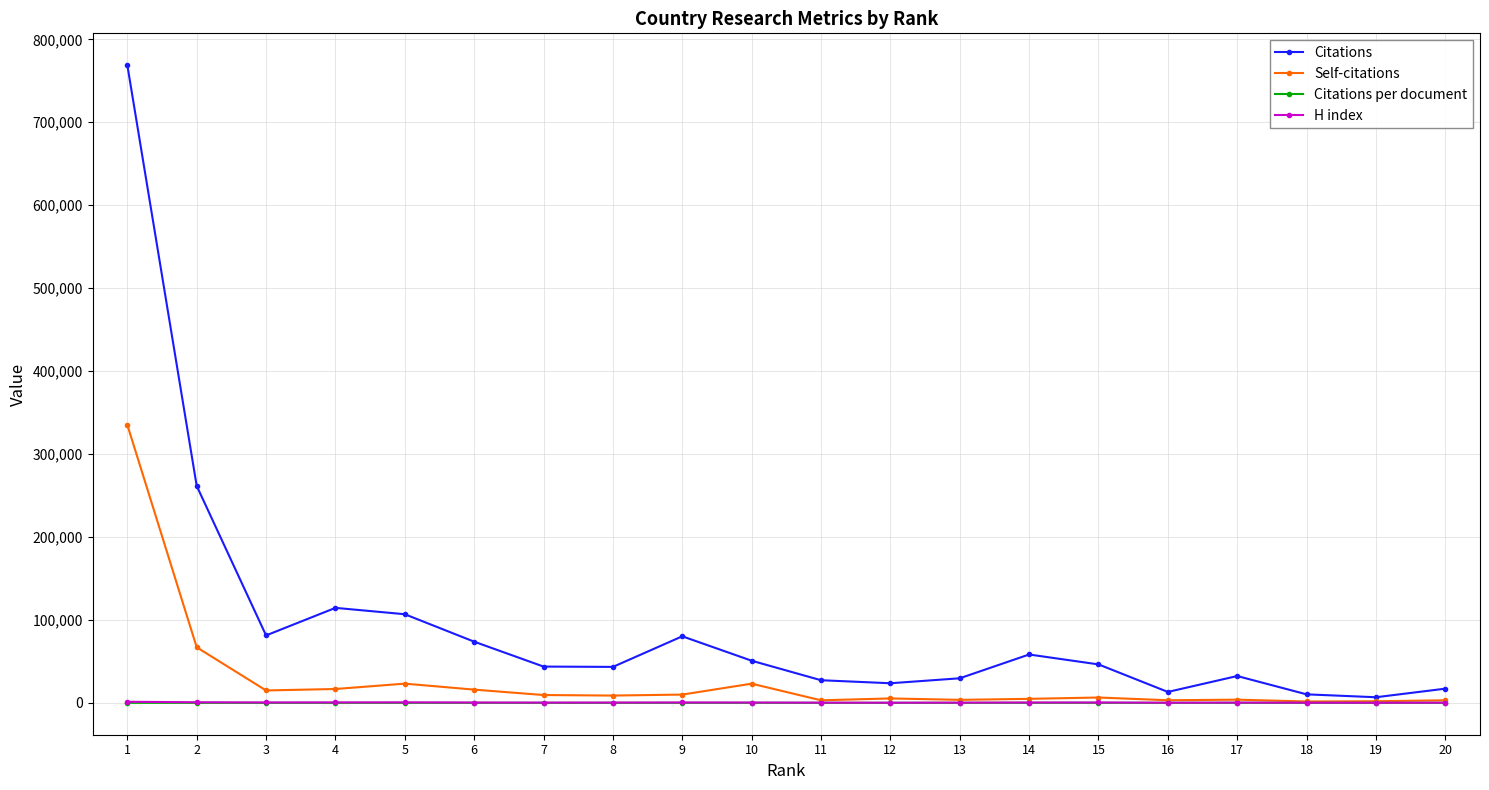

What is the total value across all series at 5?

130629.3